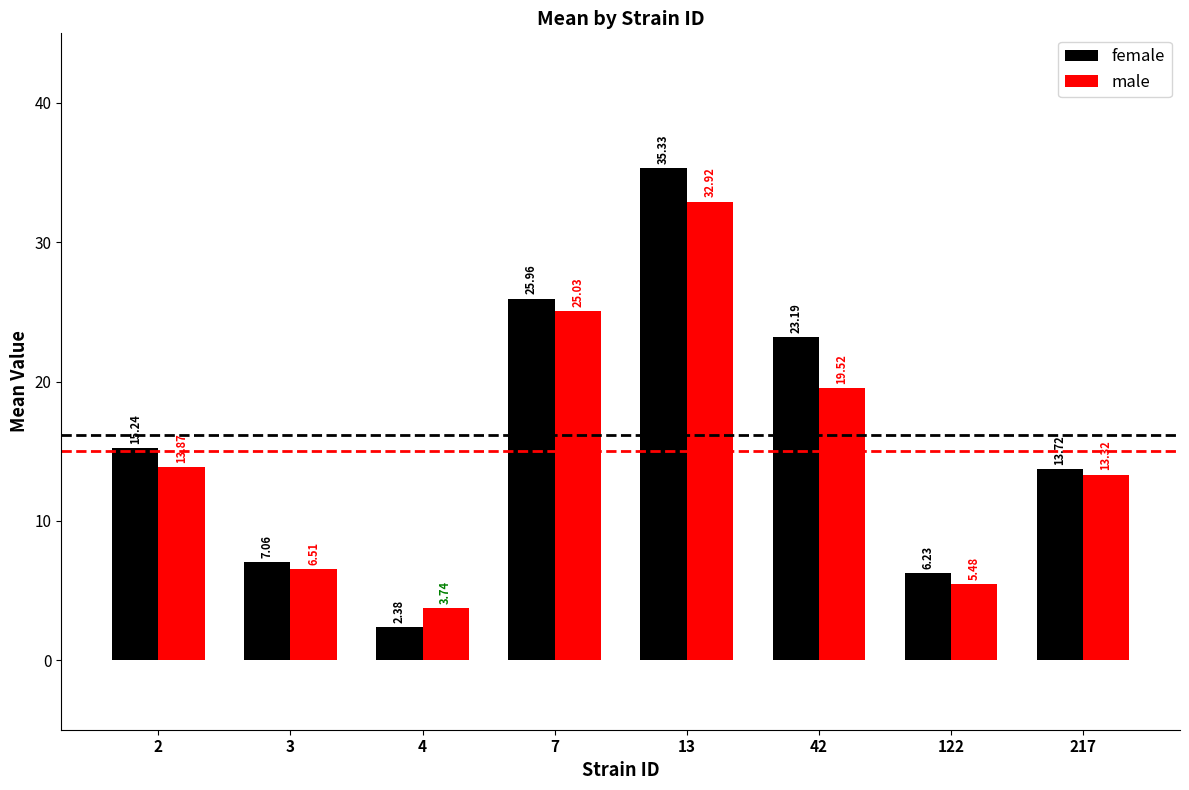

How many groups of bars are there?

8